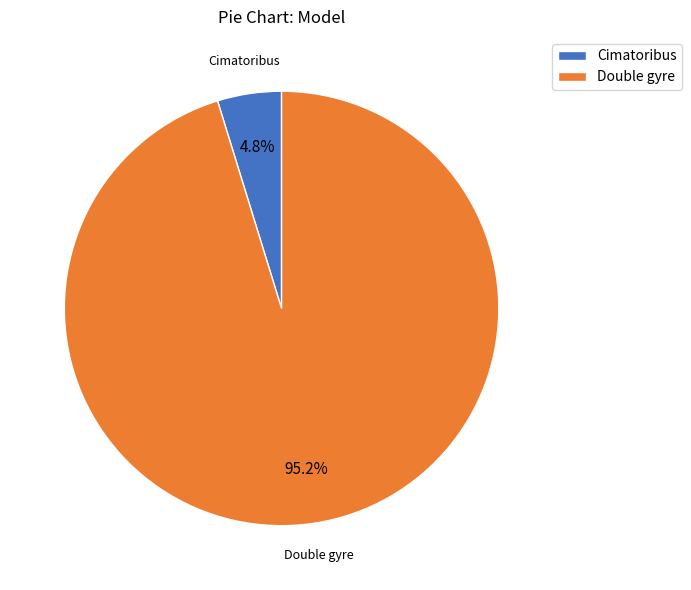

To the nearest percent, what is the combined percentage of Cimatoribus and Double gyre?

100%